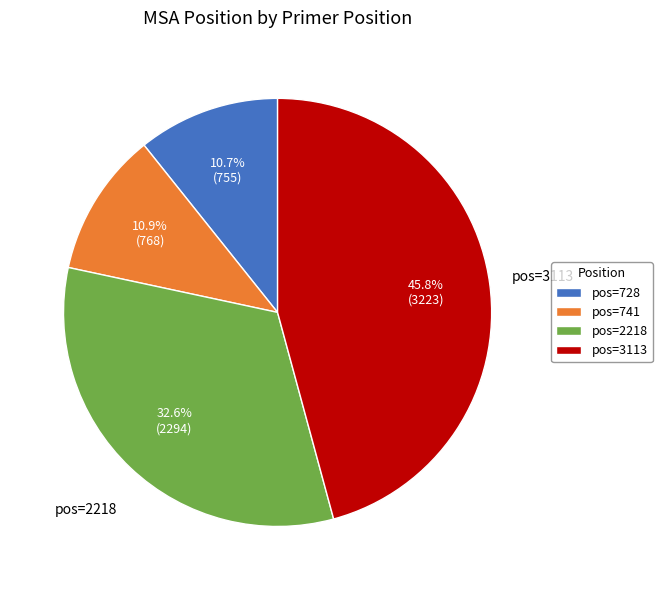

How many slices are in this pie chart?

4